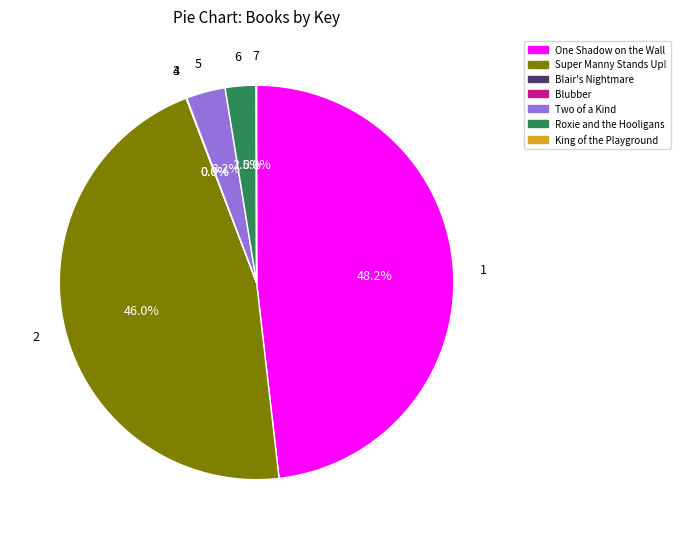

Between Two of a Kind and Roxie and the Hooligans, which is larger?

Two of a Kind